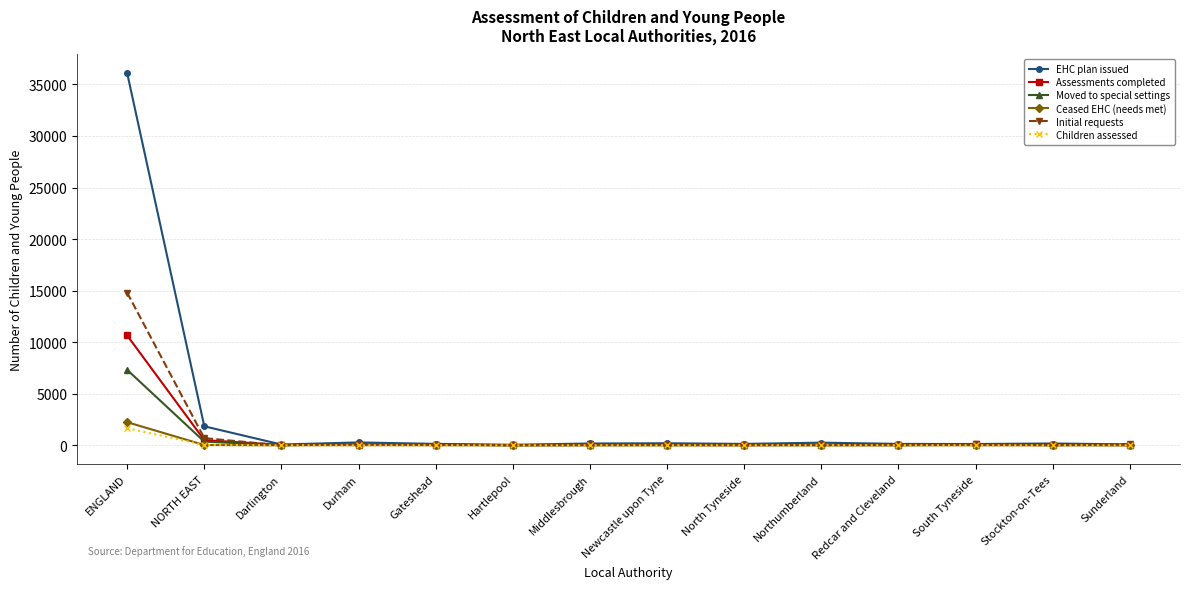

Which series has the widest spread of values?

EHC plan issued